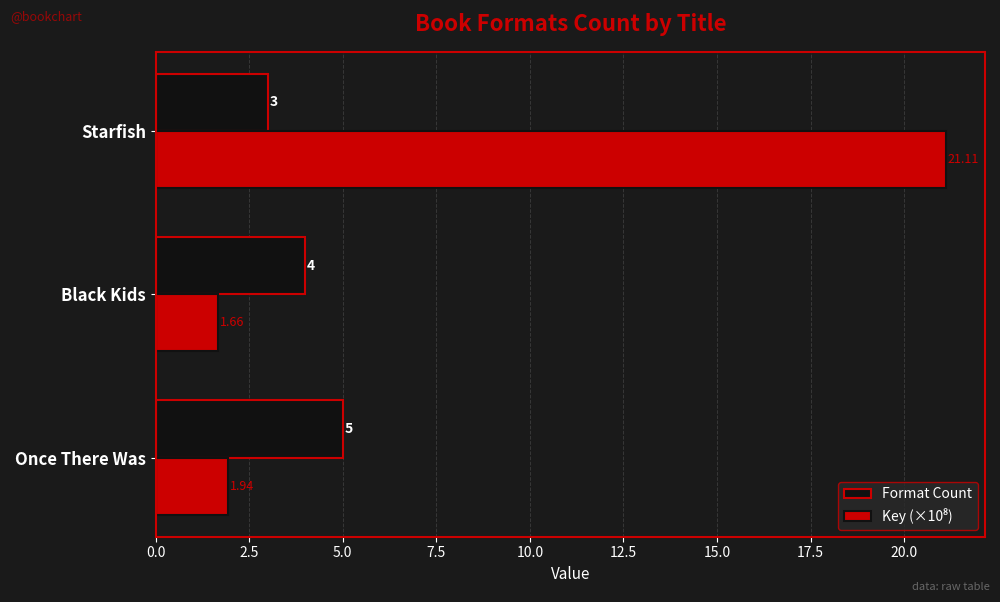

What is the highest value of the Format Count series?

5.0